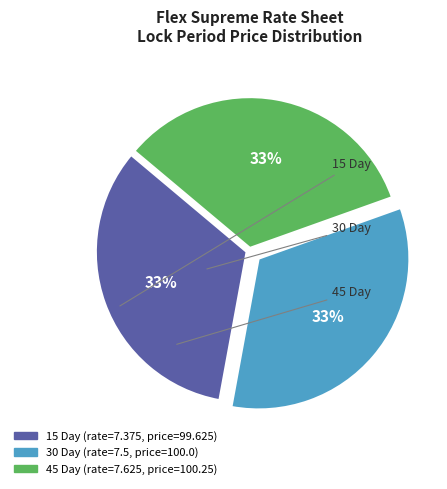

Does any single category account for the majority?

No